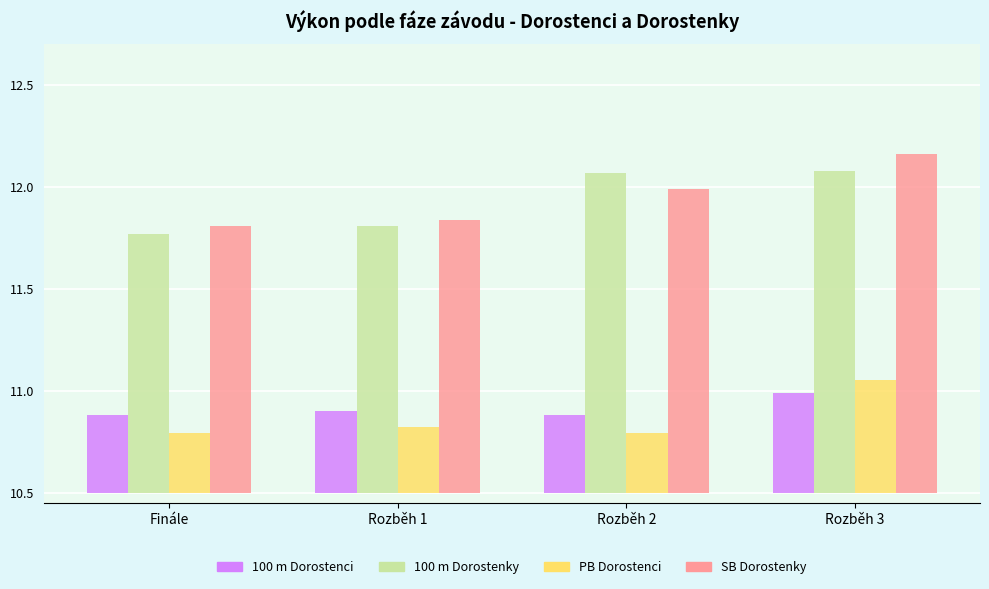

What is the spread (max minus min) of values at Finále?

1.0